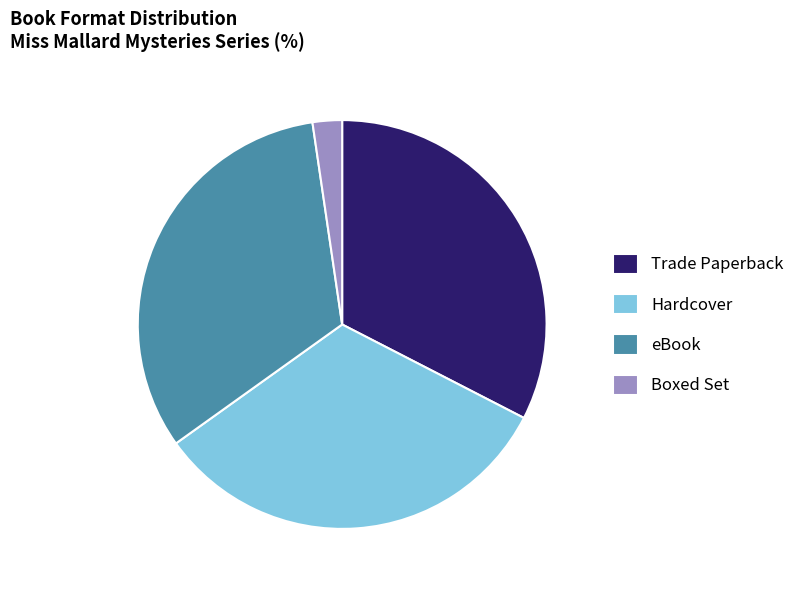

Does Trade Paperback represent more than half of the total?

No